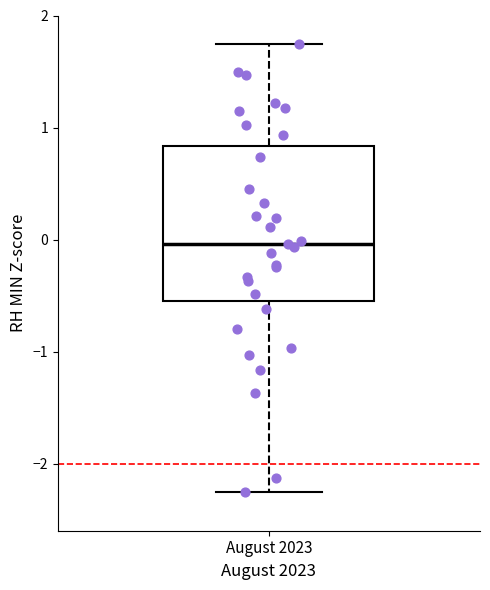

Read this box plot against the y-axis: the position of the median line, the range covered by the box, and the ends of both whiskers. The values are not printed on the chart, so give them approximately, as read against the axis.

median 0.0, box -0.6 to 0.8, whiskers -2.3 to 1.7